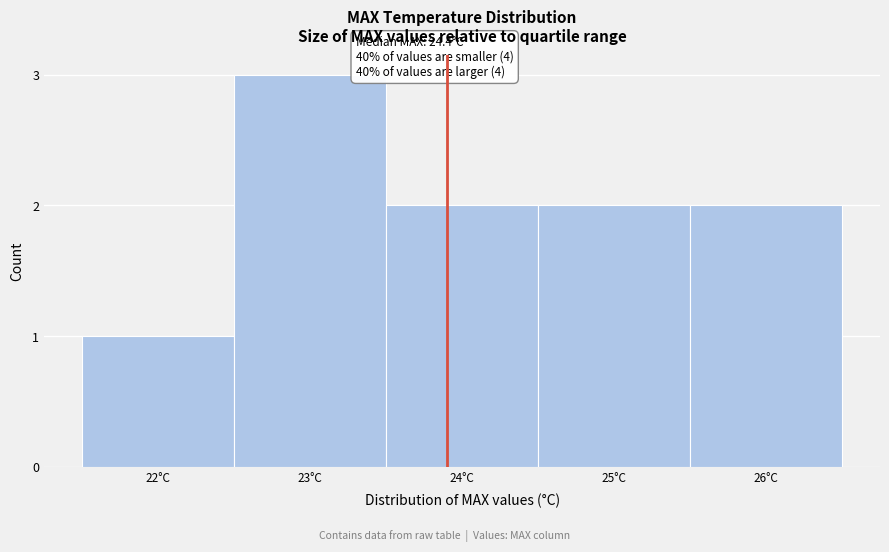

Reading left to right, transcribe all the data shown in this chart.

1	3	2	2	2